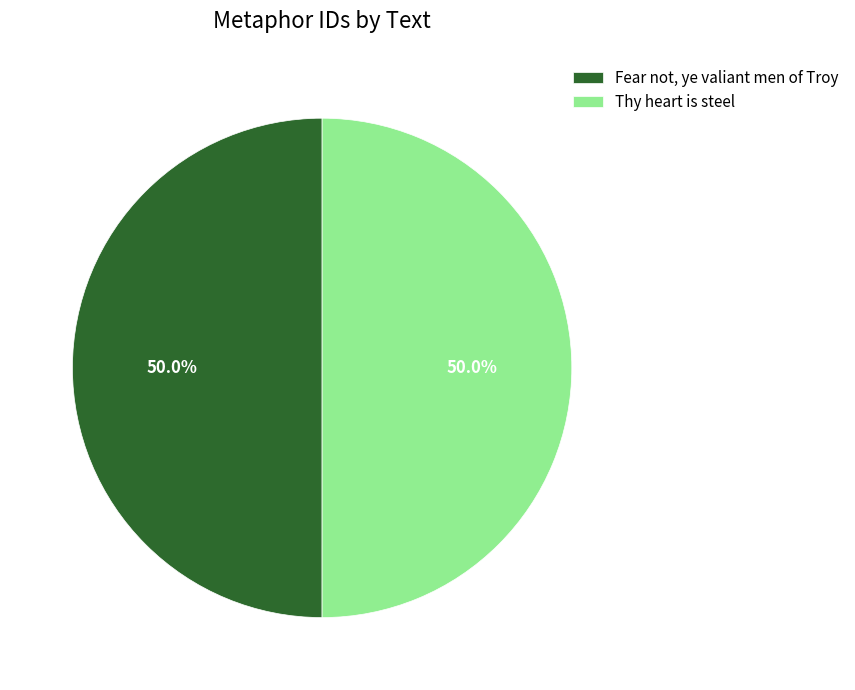

To the nearest percent, what is the average slice percentage?

50%